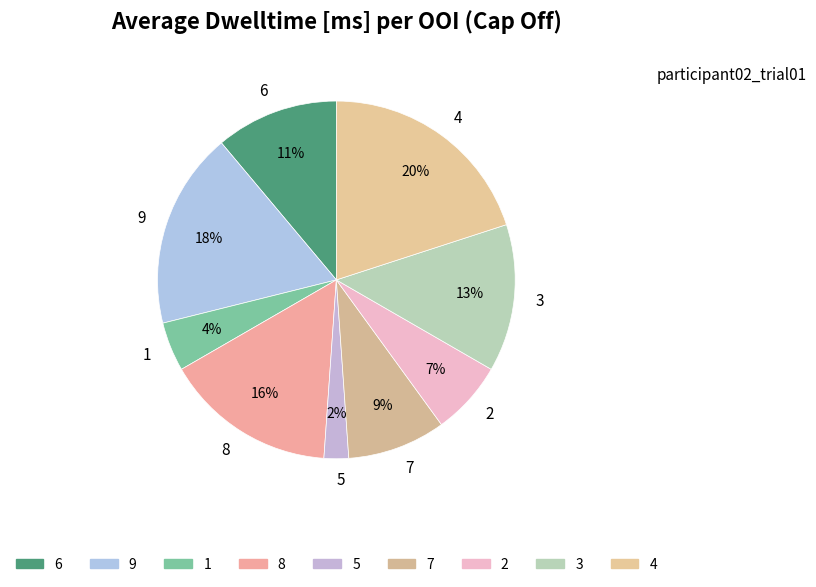

To the nearest percent, what portion does 2 represent?

7%